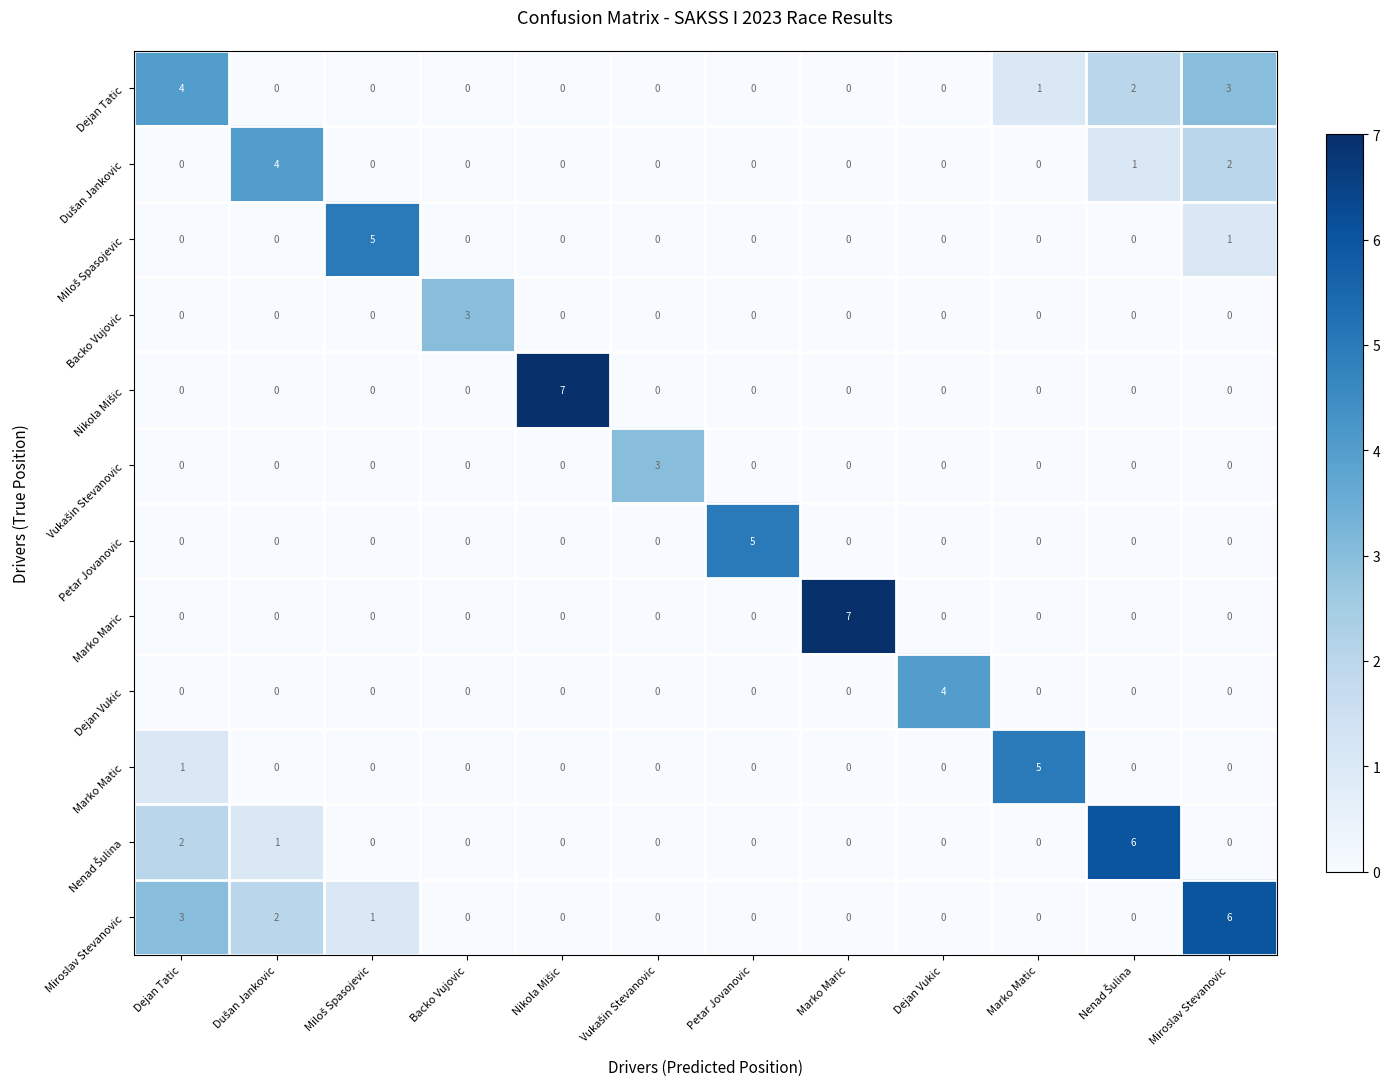

Which series changed the most between Dejan Tatic and Backo Vujovic?

Dejan Tatic